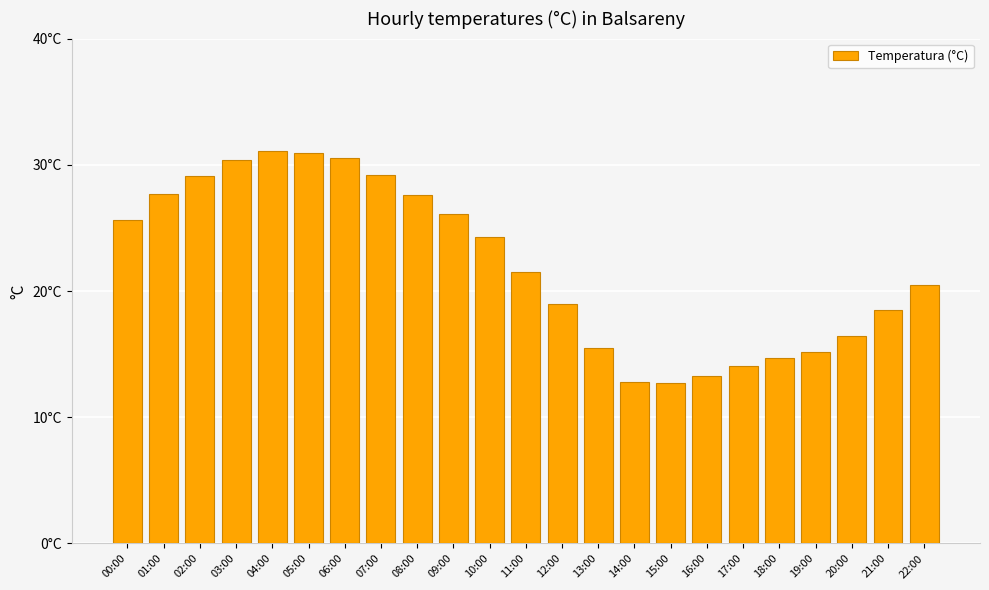

What is the difference between the second highest and minimum values?

18.2